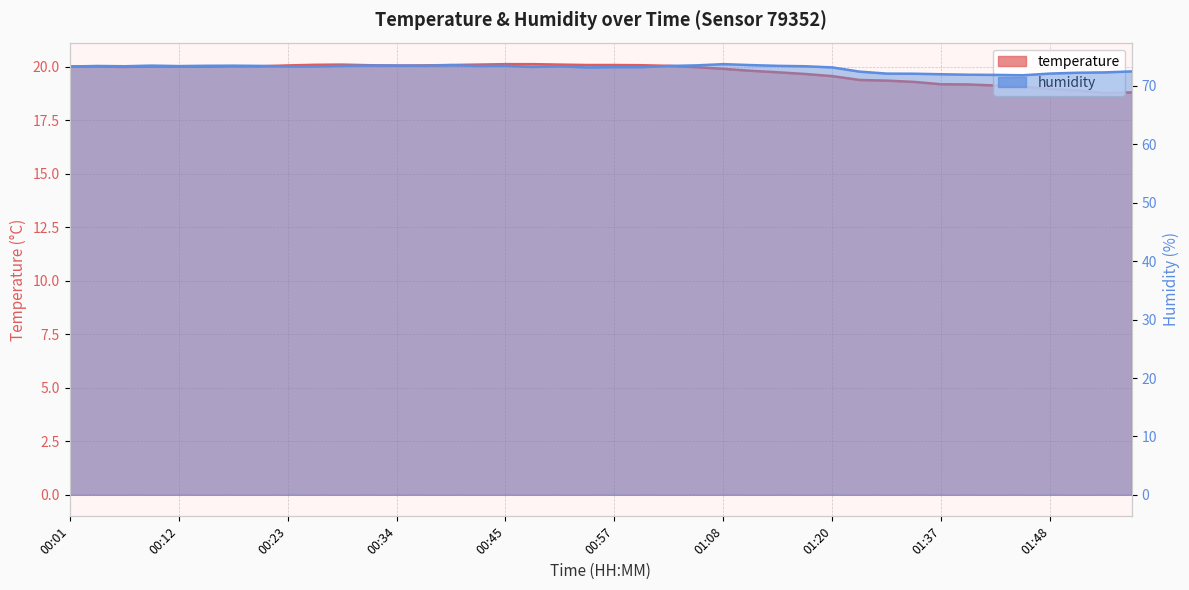

In temperature, how many points are lower than both neighbors (excluding endpoints)?

3